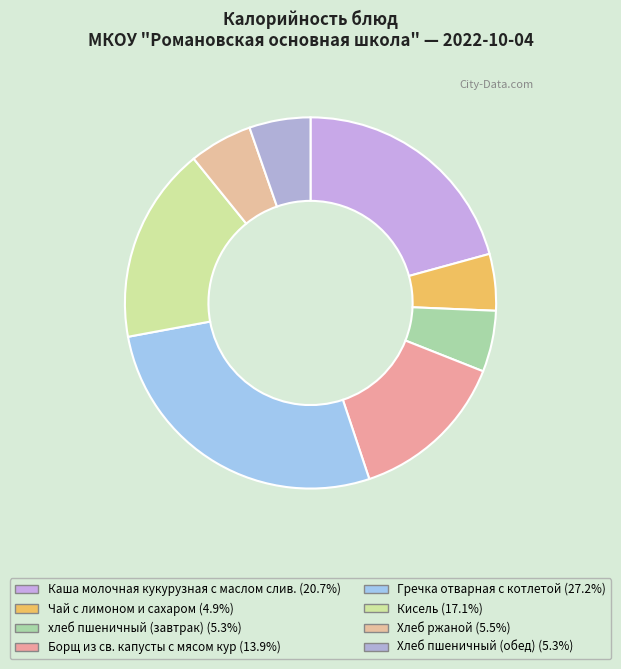

Between хлеб пшеничный (завтрак) and Хлеб ржаной, which is larger?

Хлеб ржаной